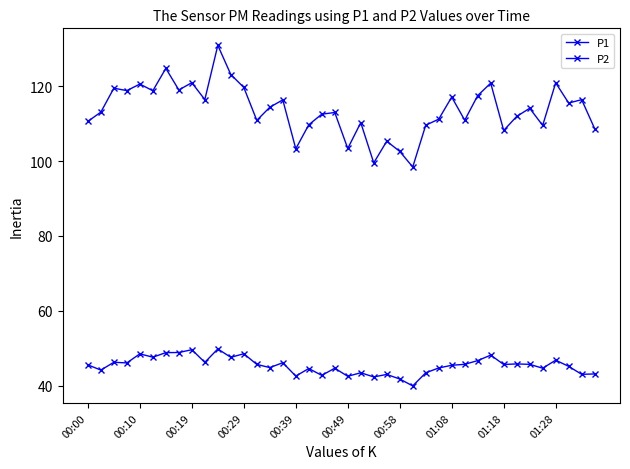

How many lines are shown in the chart?

2